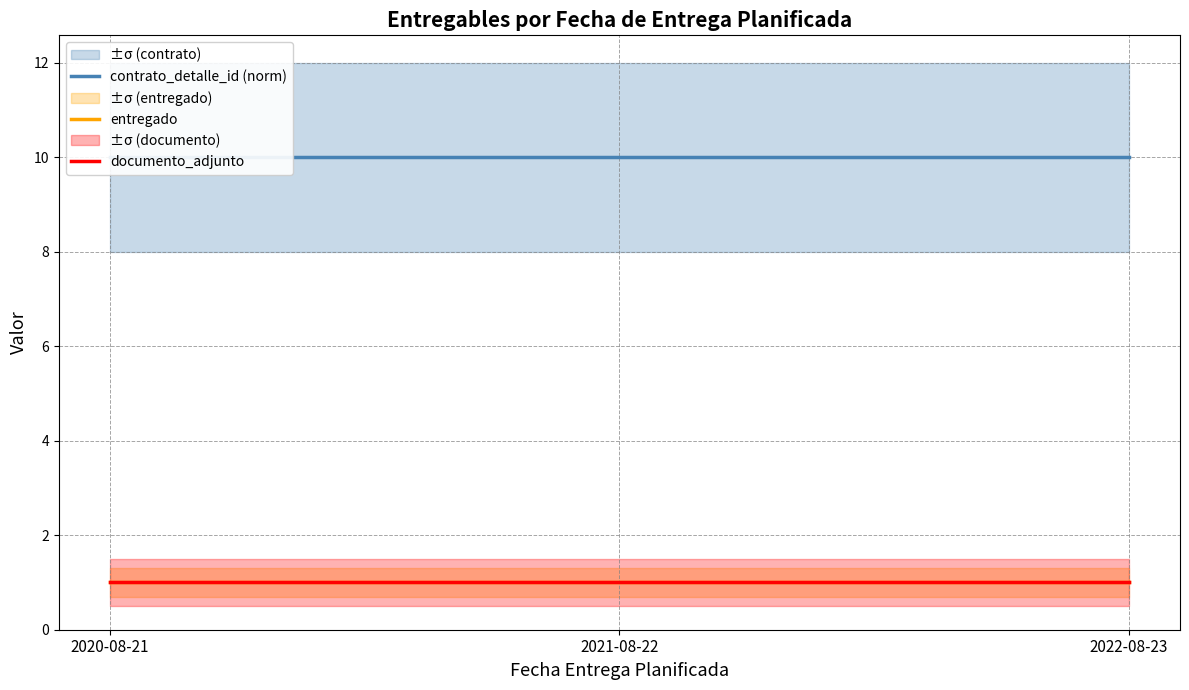

Is the value of entregado at 2020-08-21 greater than the value of documento_adjunto at 2020-08-21?

No